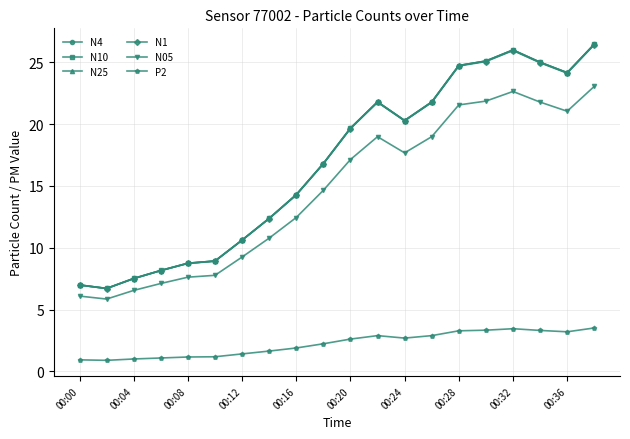

What are all the series names shown in the legend?

N4, N10, N25, N1, N05, P2